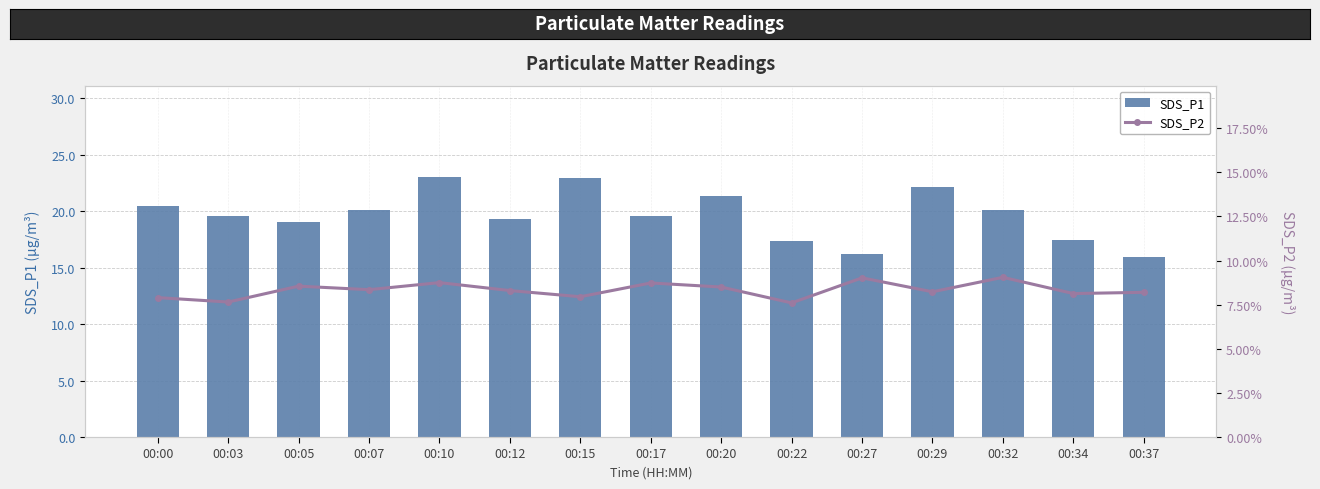

True or false: SDS_P2 has a value of 7.9 at 00:00.

True